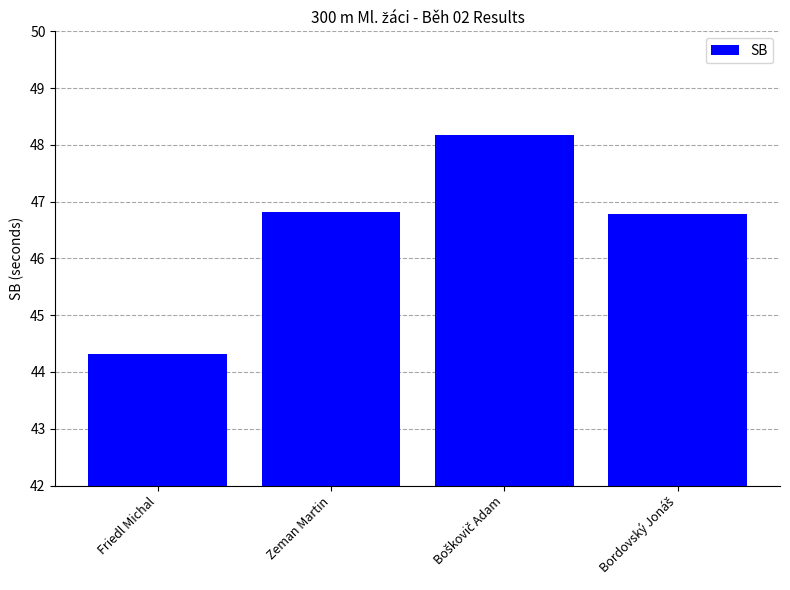

The value at Friedl Michal is 44.3. True or false?

True